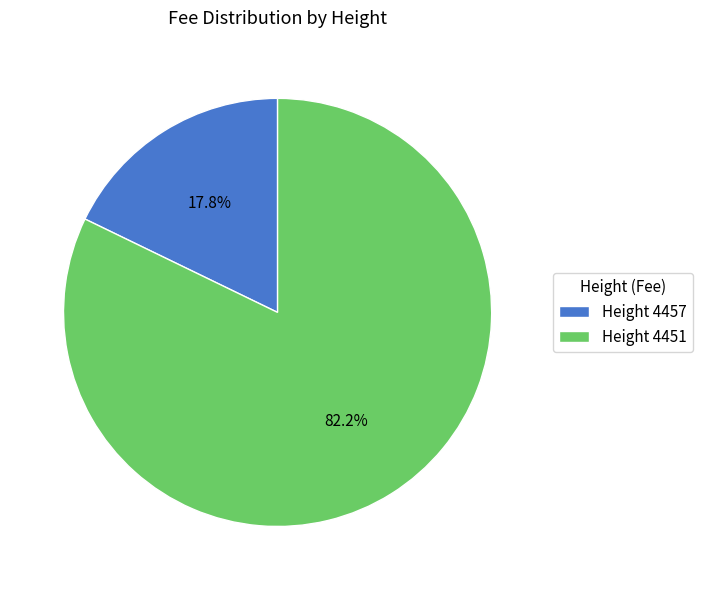

What portion of the pie excludes Height 4457?

82.2%